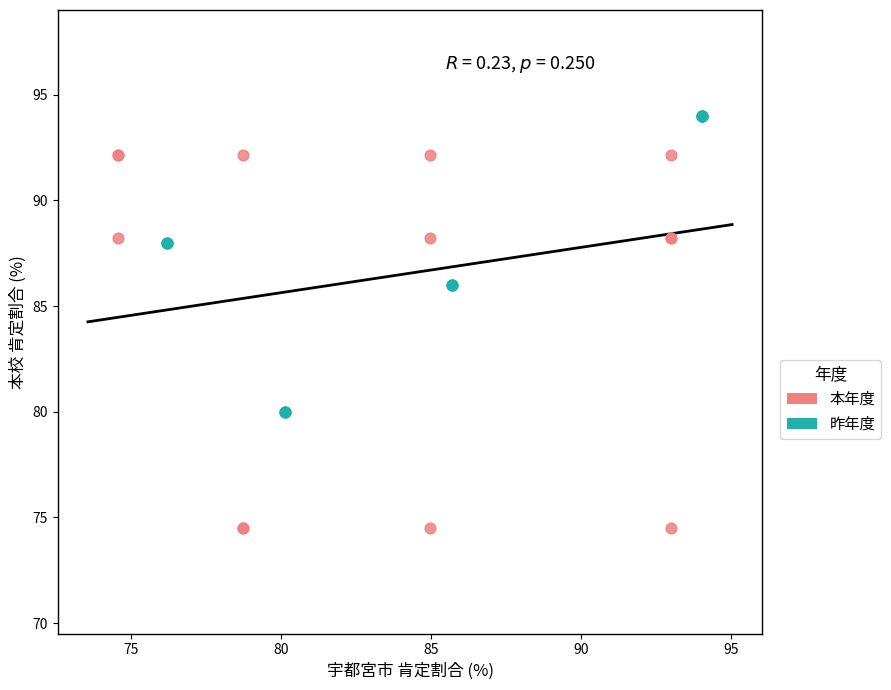

Which series reaches the minimum Y coordinate?

本年度